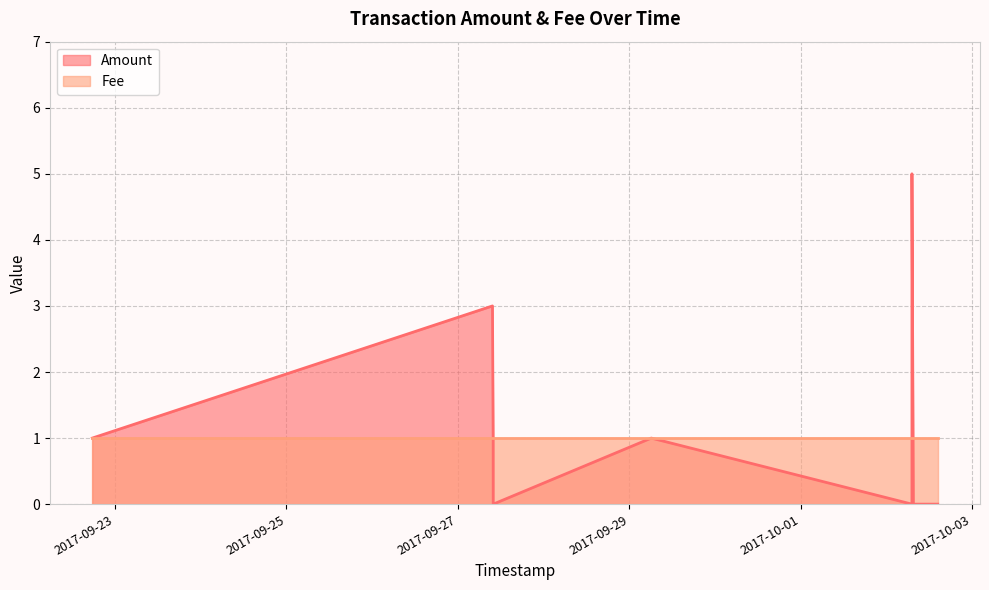

Between 2017-10-02 07:32:31 and 2017-09-27 09:53:25, which series saw the biggest shift?

Amount